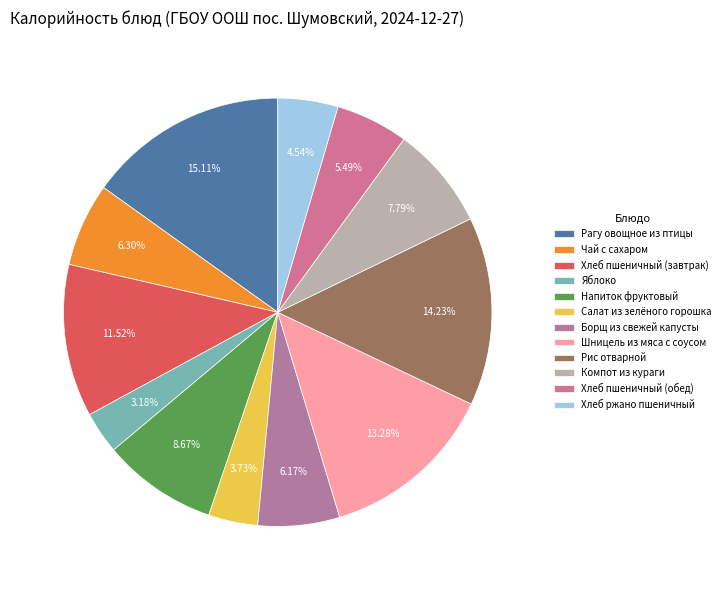

To the nearest percent, what percentage of the pie is Шницель из мяса с соусом?

13%